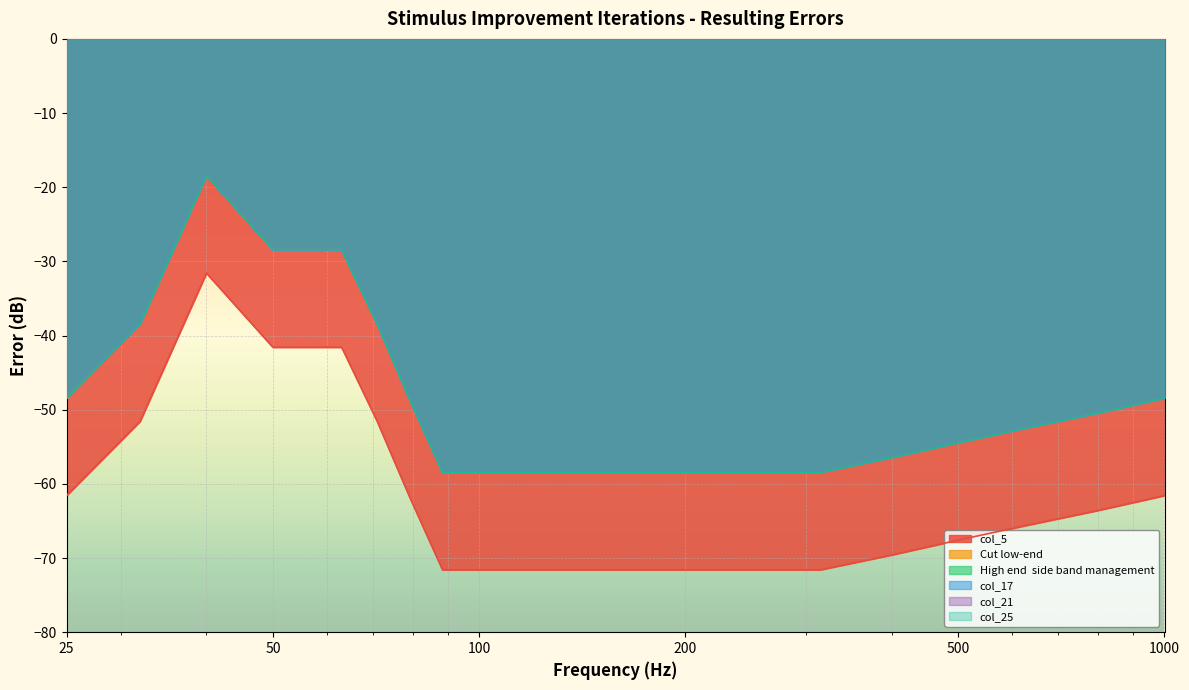

What value does the col_25 series have at 56?

-28.4